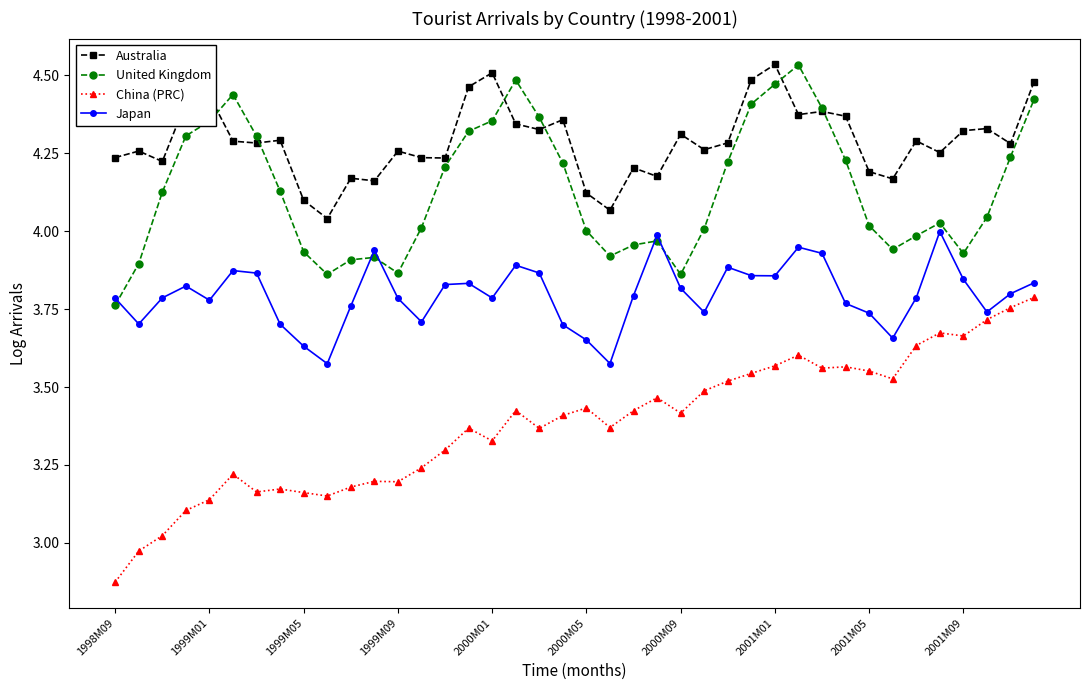

Which series has the largest range (max minus min)?

China (PRC)